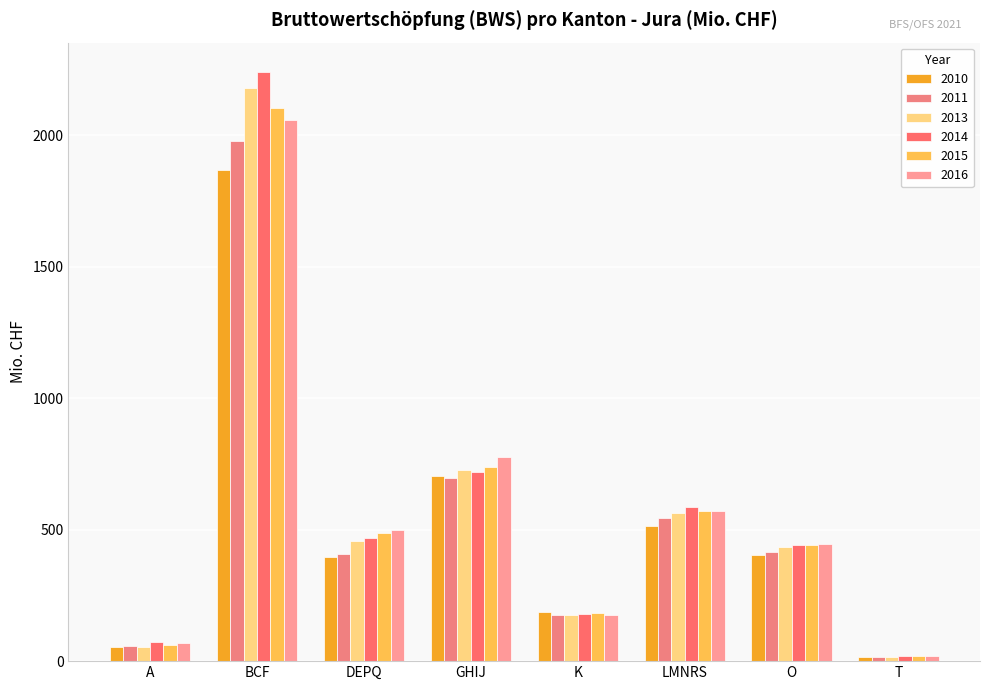

How many data points in 2011 are above 414?

4